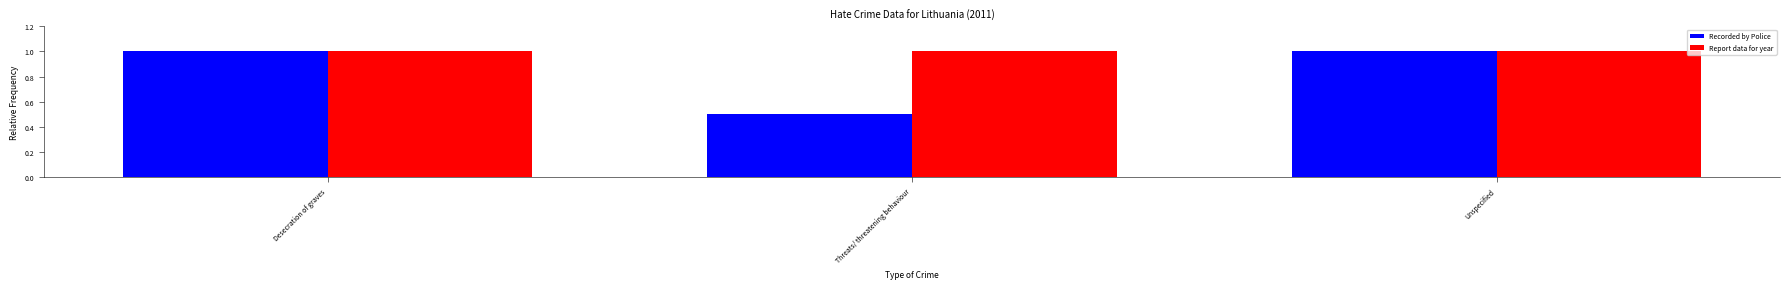

Reading right to left, transcribe all the data shown in this chart.

Recorded by Police: 1.0	0.5	1.0
Report data for year: 1.0	1.0	1.0